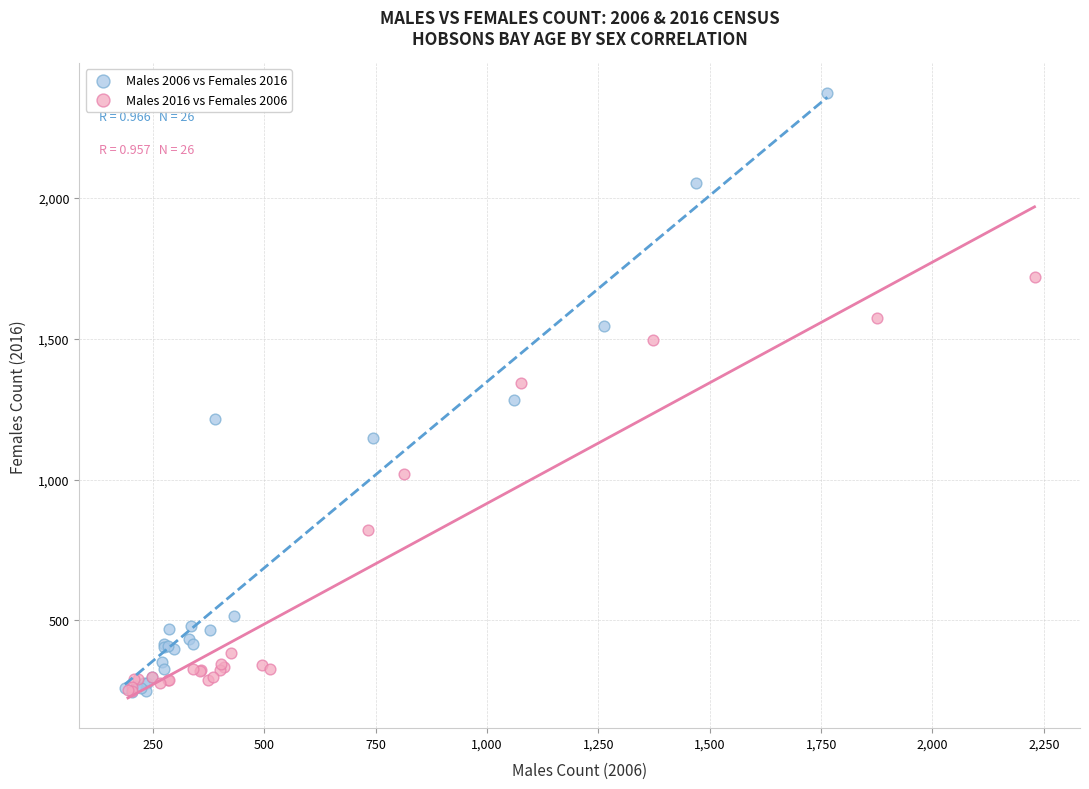

What are all the series names shown in the legend?

Males 2006 vs Females 2016, Males 2016 vs Females 2006